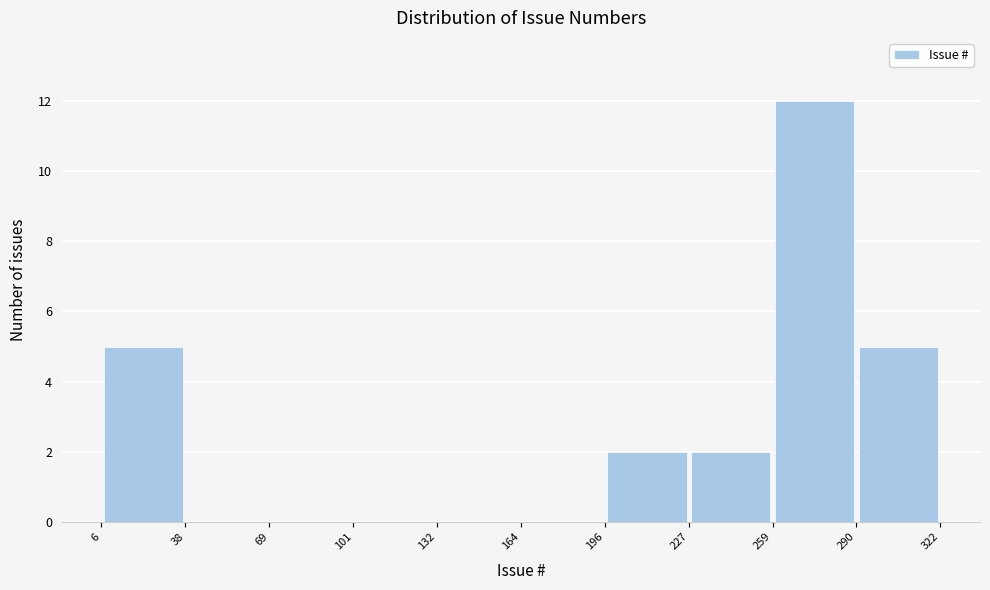

How tall is the bar that spans 227 to 259 on the x-axis? The values are not printed on the chart, so give them approximately, as read against the axis.

2